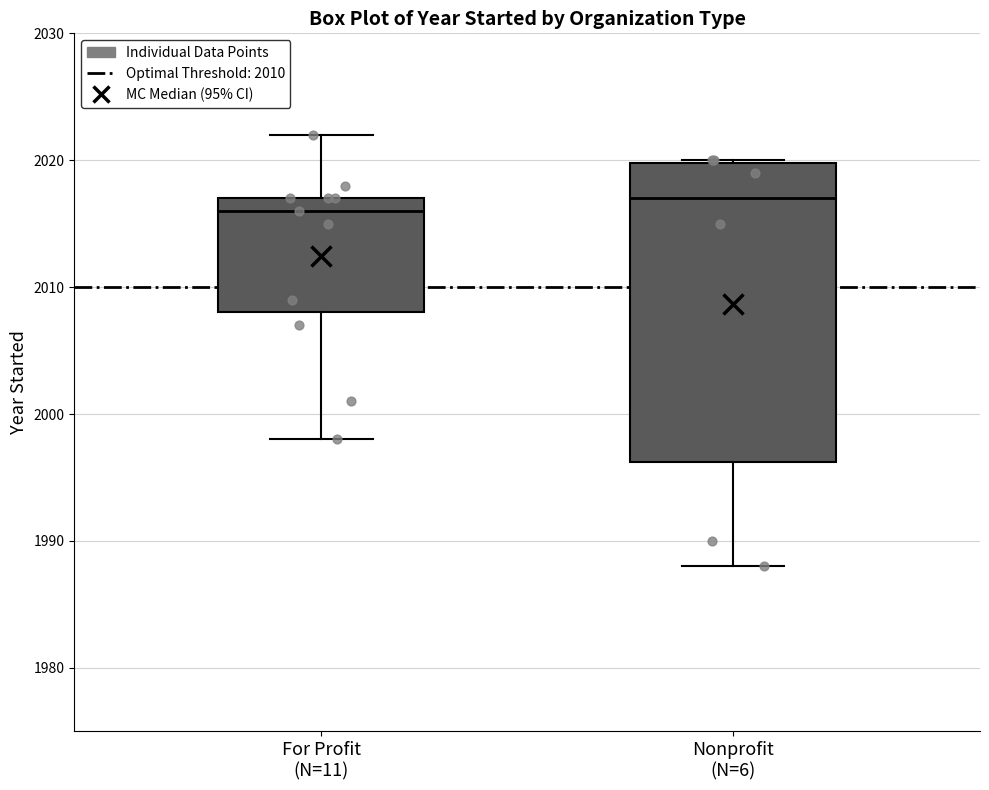

Where is the lower edge of the box for Nonprofit (N=6) on the y-axis? The values are not printed on the chart, so give them approximately, as read against the axis.

1996